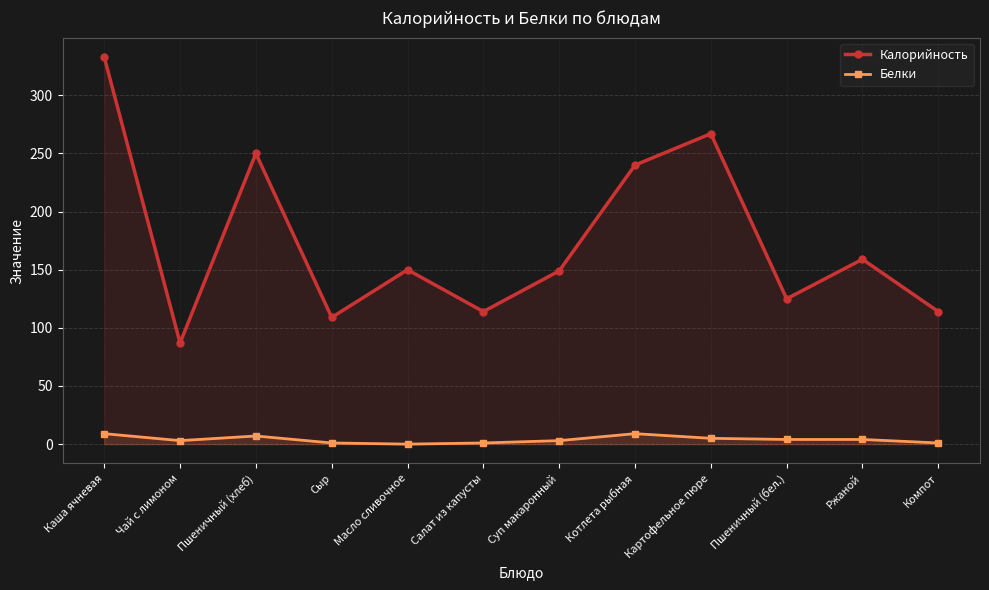

True or false: Калорийность has more than 2 interior local peaks.

True